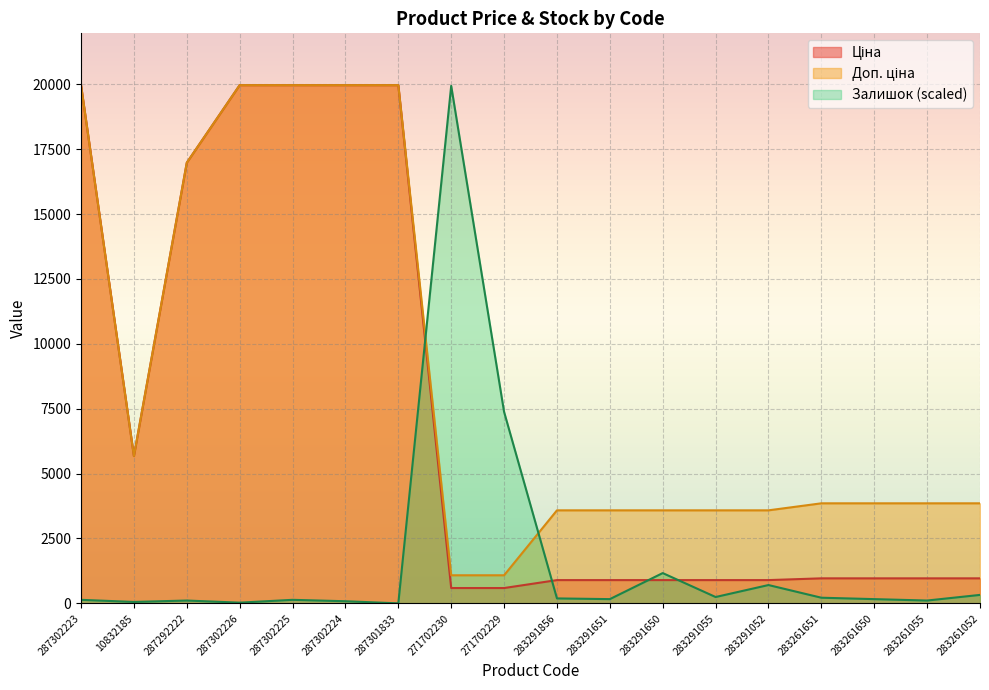

How many categories are shown in the chart?

18